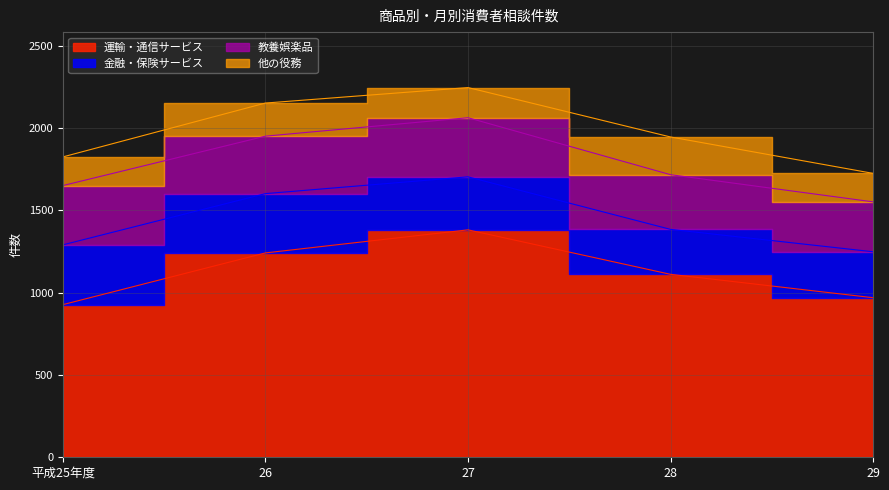

Rank the series by their maximum value, from highest to lowest.

運輸・通信サービス, 金融・保険サービス, 教養娯楽品, 他の役務